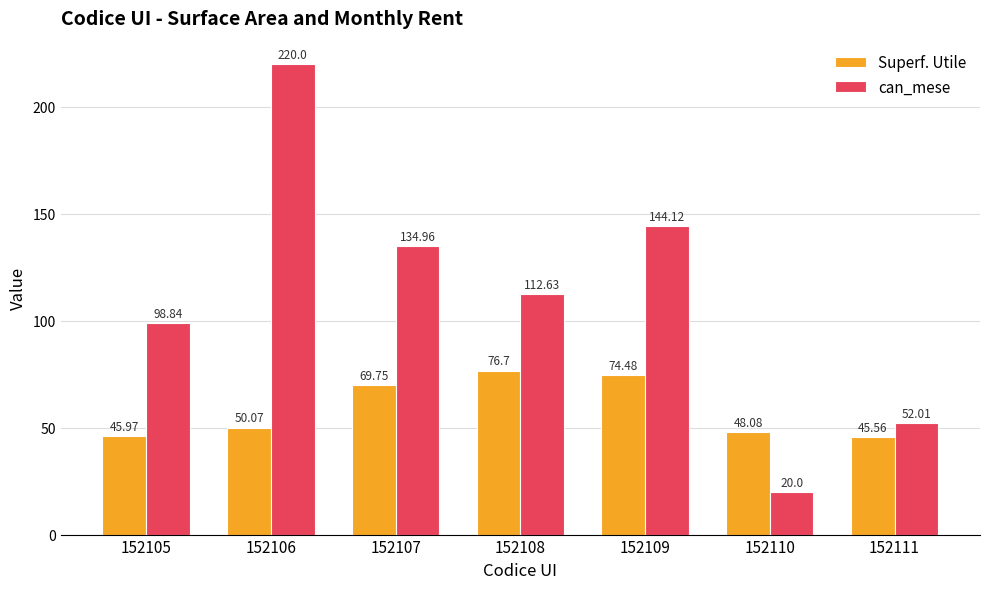

Rank the series by their maximum value, from lowest to highest.

Superf. Utile, can_mese